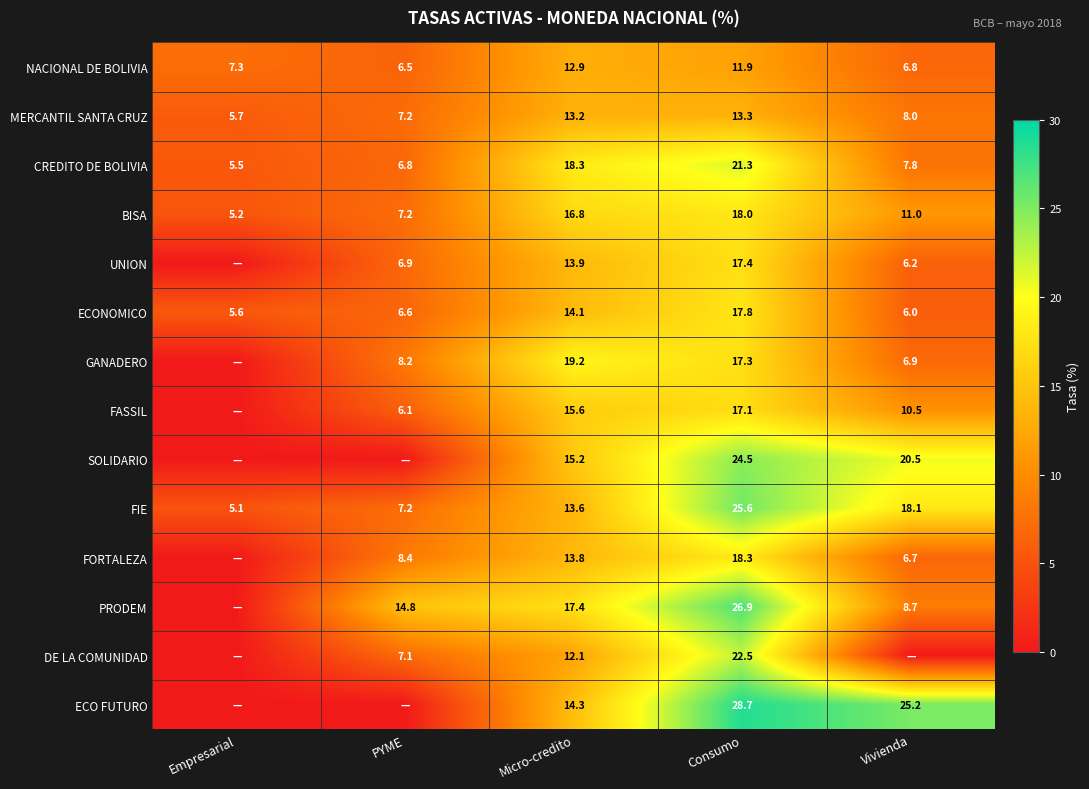

True or false: NACIONAL DE BOLIVIA has a value of 7.3 at Empresarial.

True